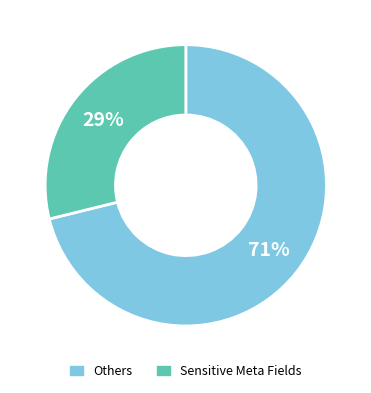

To the nearest percent, what is the average slice percentage?

50%